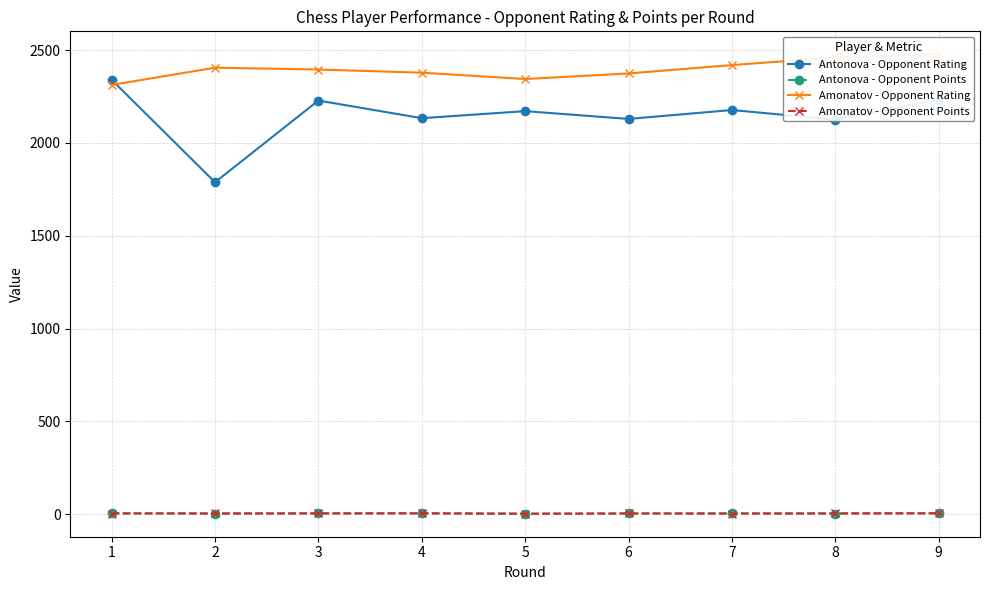

Count the Antonova - Opponent Points values in the range 3 to 5.

5